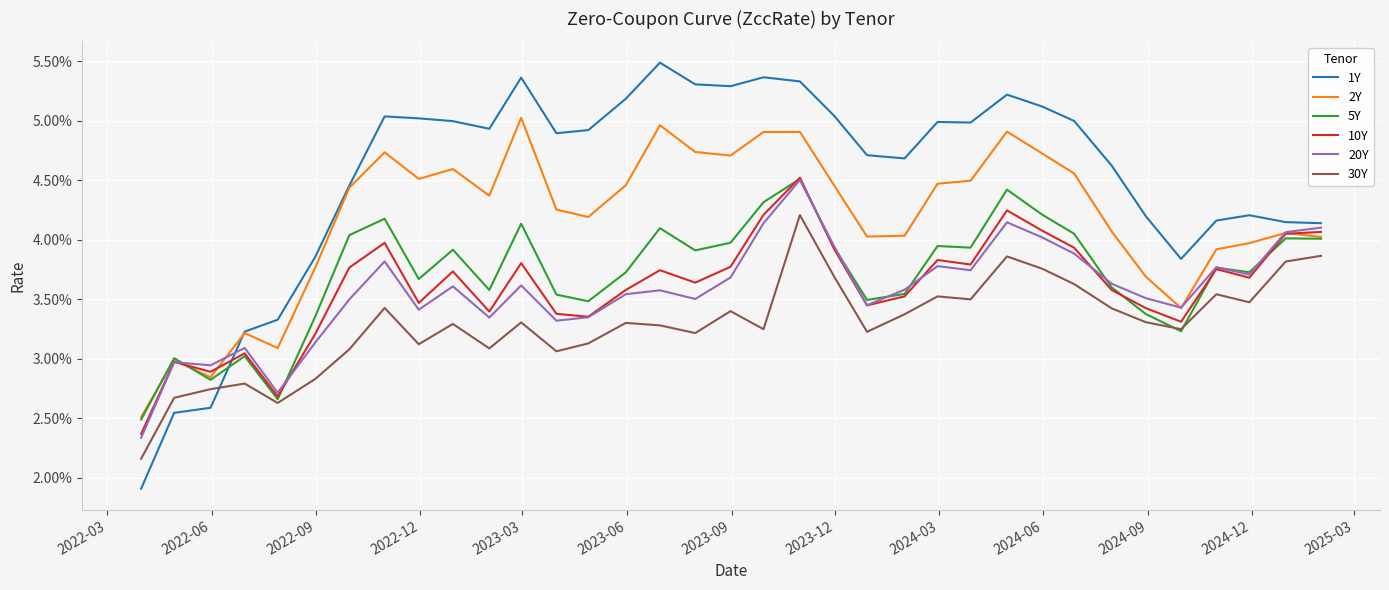

True or false: 30Y and 2Y intersect in this chart.

False